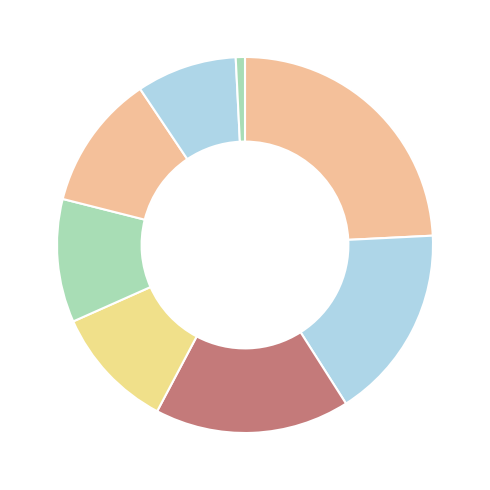

How many segments does this pie chart have?

8